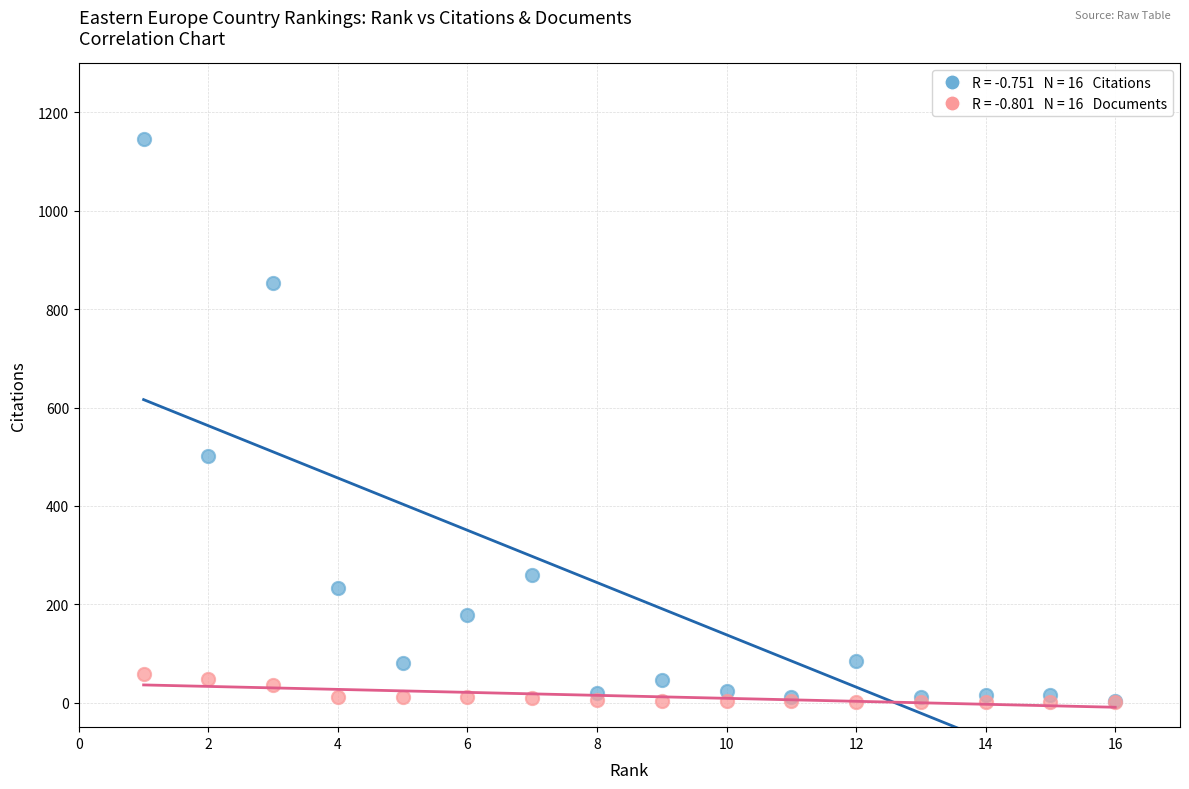

Across all series, what Y value is closest to 573?

502